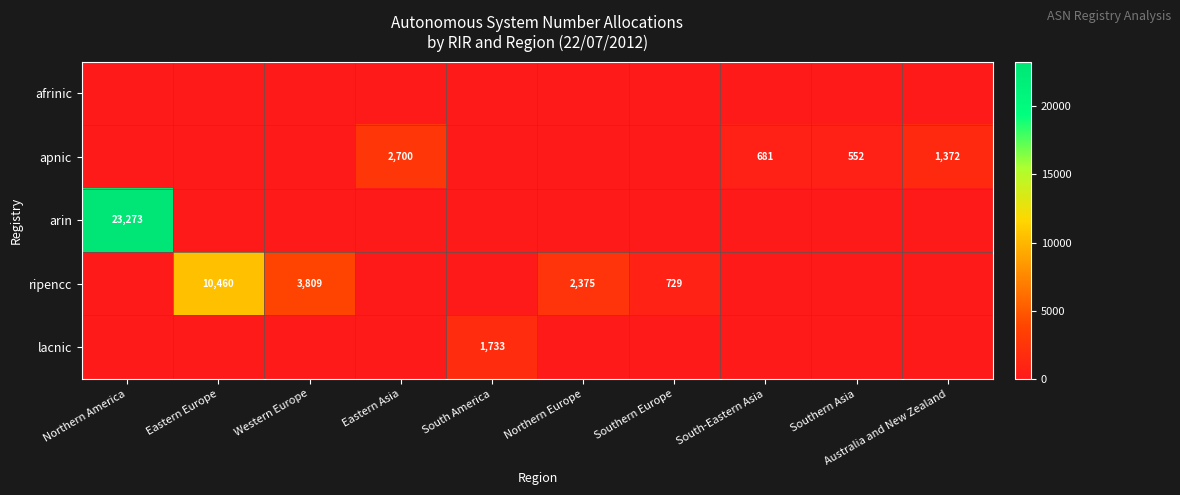

The ripencc series shows 1081 at Southern Europe. True or false?

False